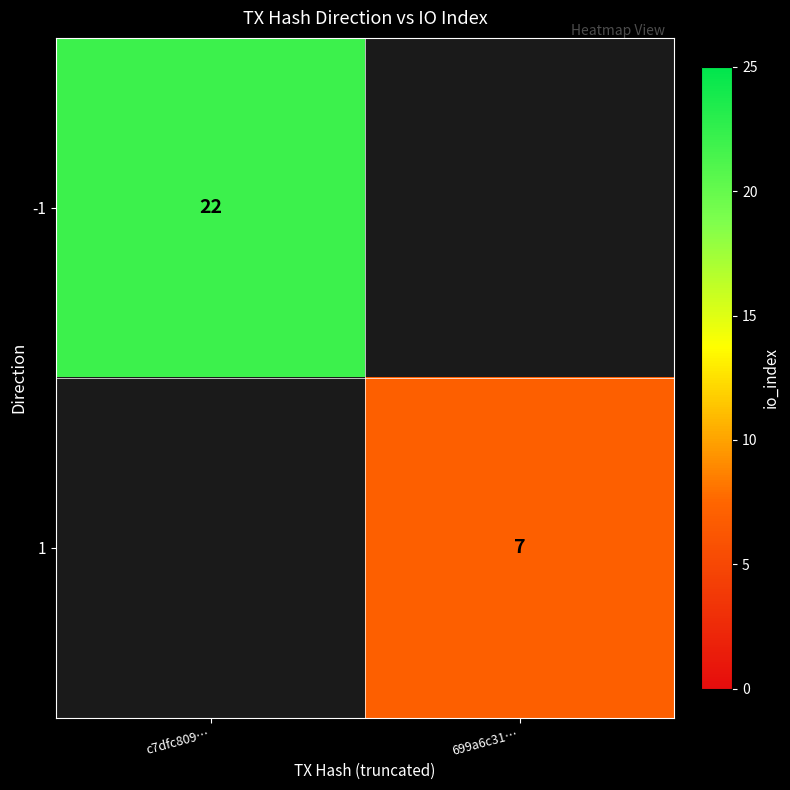

The value of -1 at c7dfc809… is 22. True or false?

True